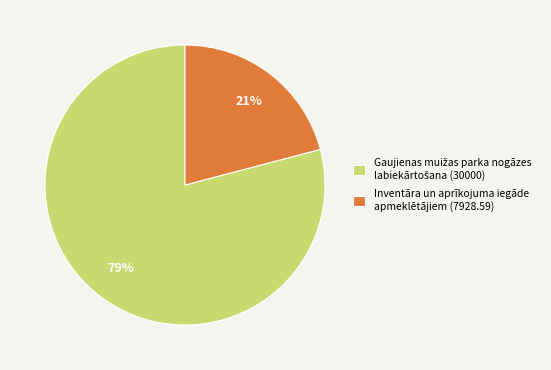

Which category has the smallest portion of the pie?

Inventāra un aprīkojuma iegāde apmeklētājiem (7928.59)